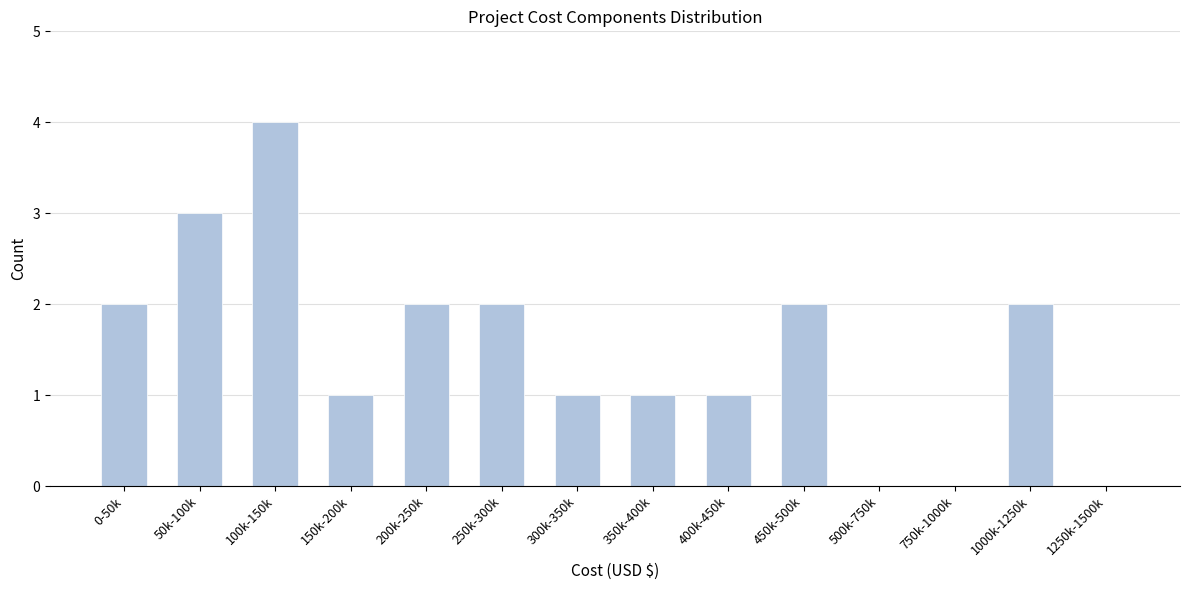

Reading left to right, extract all data points from this chart.

0-50k=2	50k-100k=3	100k-150k=4	150k-200k=1	200k-250k=2	250k-300k=2	300k-350k=1	350k-400k=1	400k-450k=1	450k-500k=2	500k-750k=0	750k-1000k=0	1000k-1250k=2	1250k-1500k=0